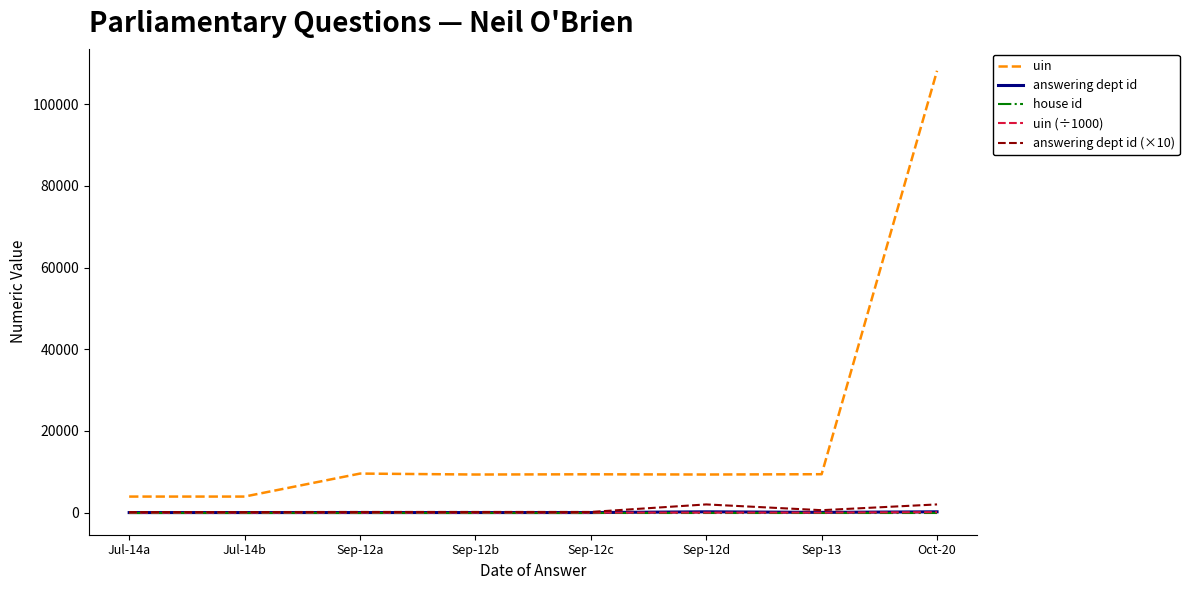

The uin series shows 9562.0 at Sep-12a. True or false?

True